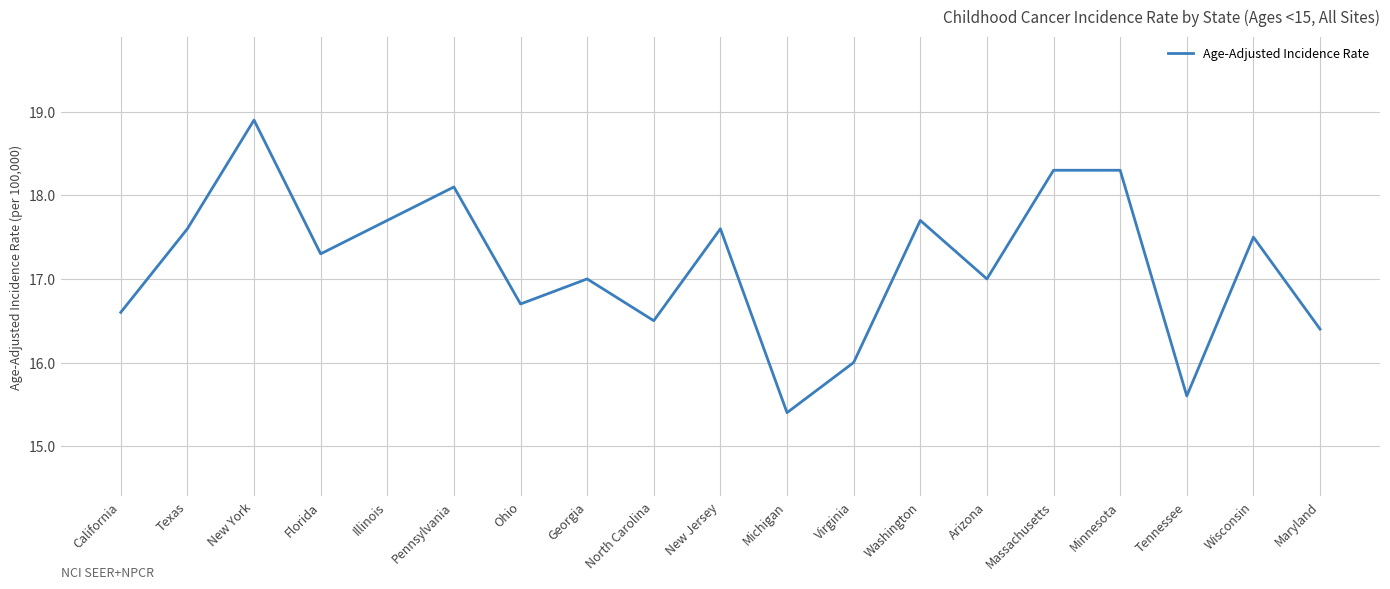

What is the minimum value shown in the chart?

15.4